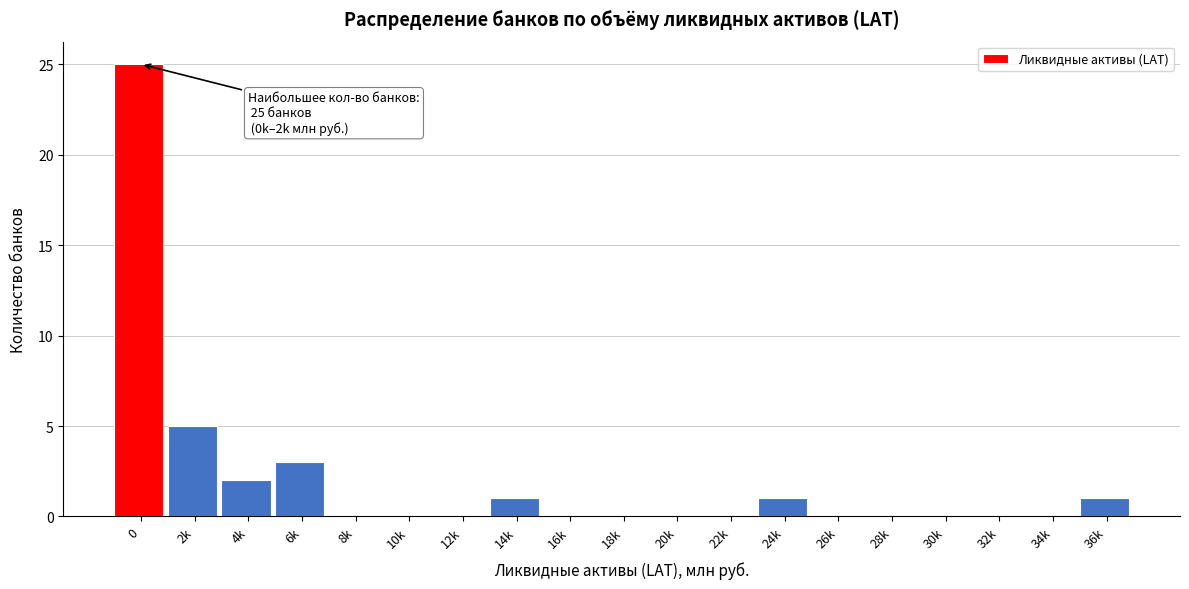

Reading left to right, what are all the values shown in this chart?

0=25	2k=5	4k=2	6k=3	8k=0	10k=0	12k=0	14k=1	16k=0	18k=0	20k=0	22k=0	24k=1	26k=0	28k=0	30k=0	32k=0	34k=0	36k=1